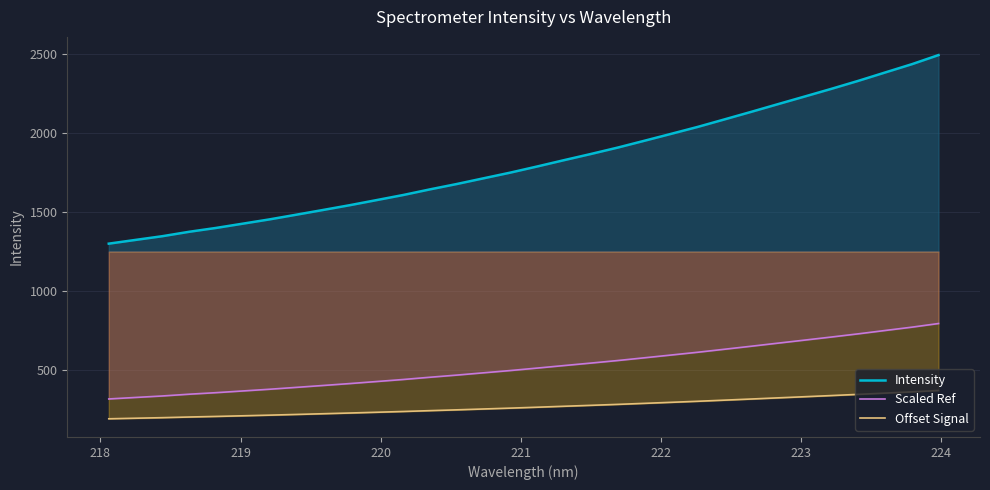

At how many categories does at least one series exceed 2275?

5